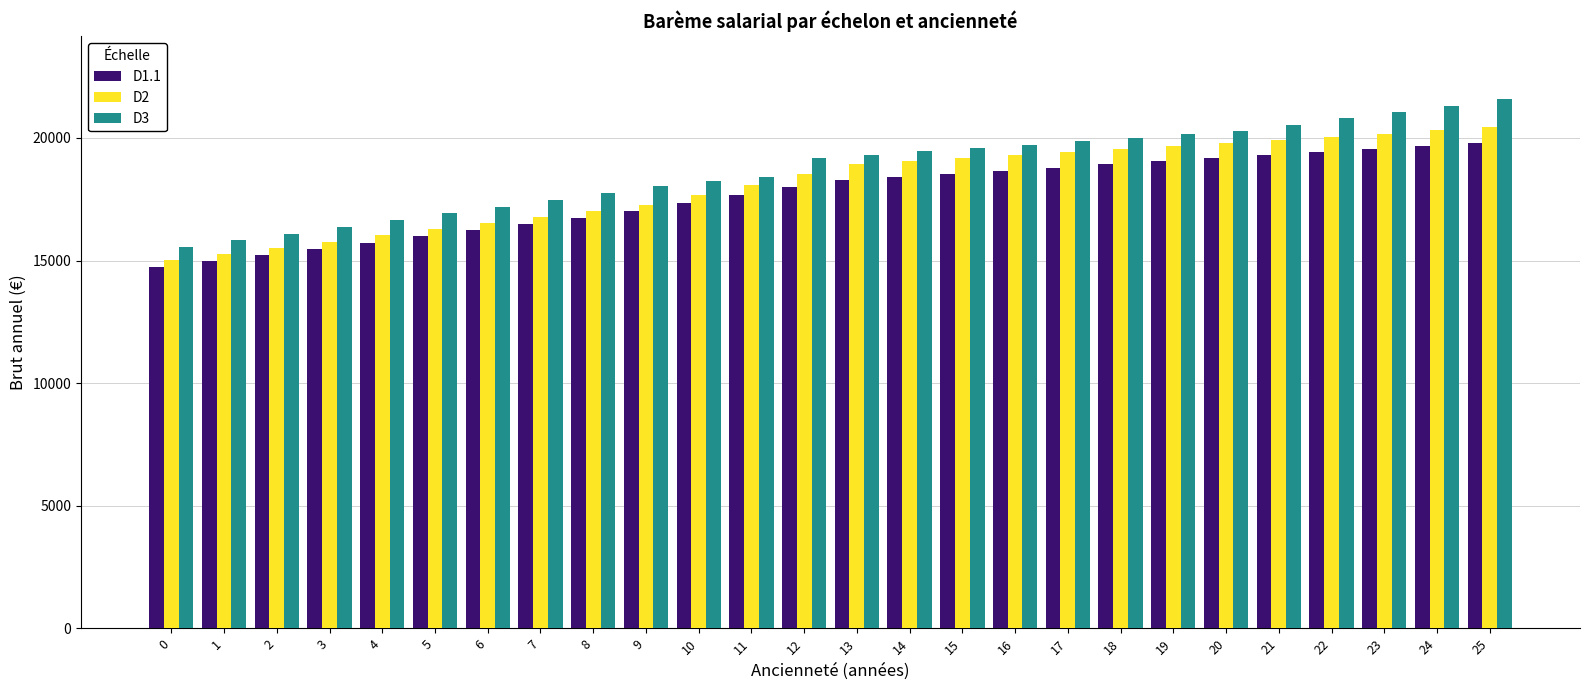

Is the value of D1.1 at 10 greater than the value of D2 at 4?

Yes